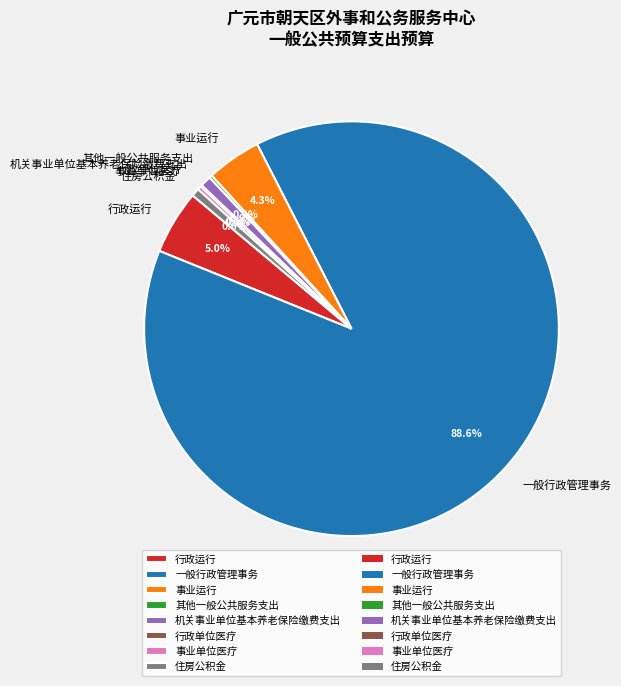

Which slice is the largest?

一般行政管理事务